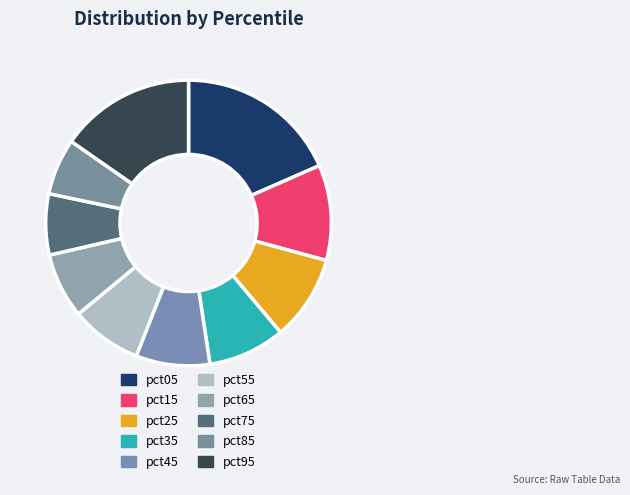

Which has a higher value, pct95 or pct55?

pct95